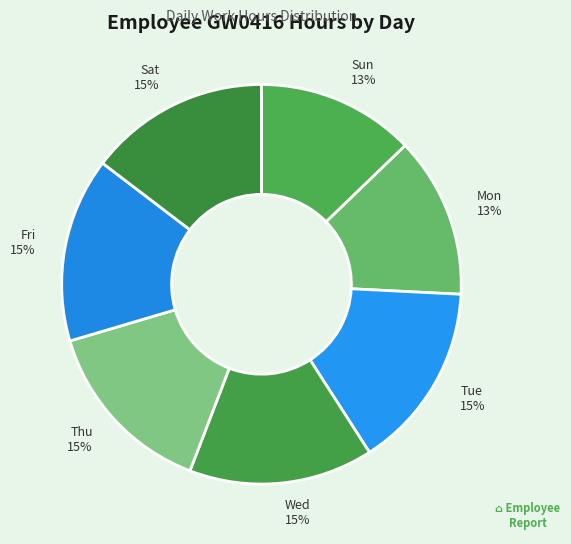

To the nearest percent, what percentage of the pie is Tue?

15%